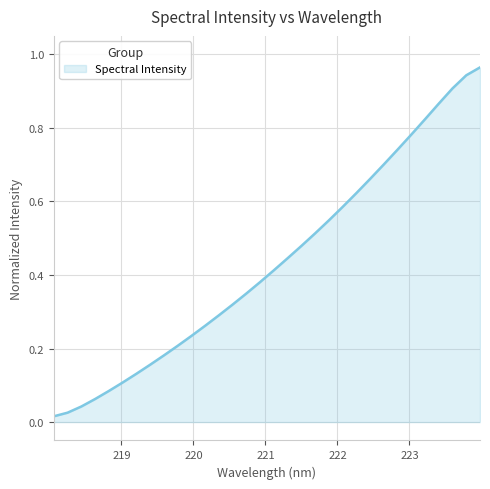

What is the value of the 17th point from the left?

0.4